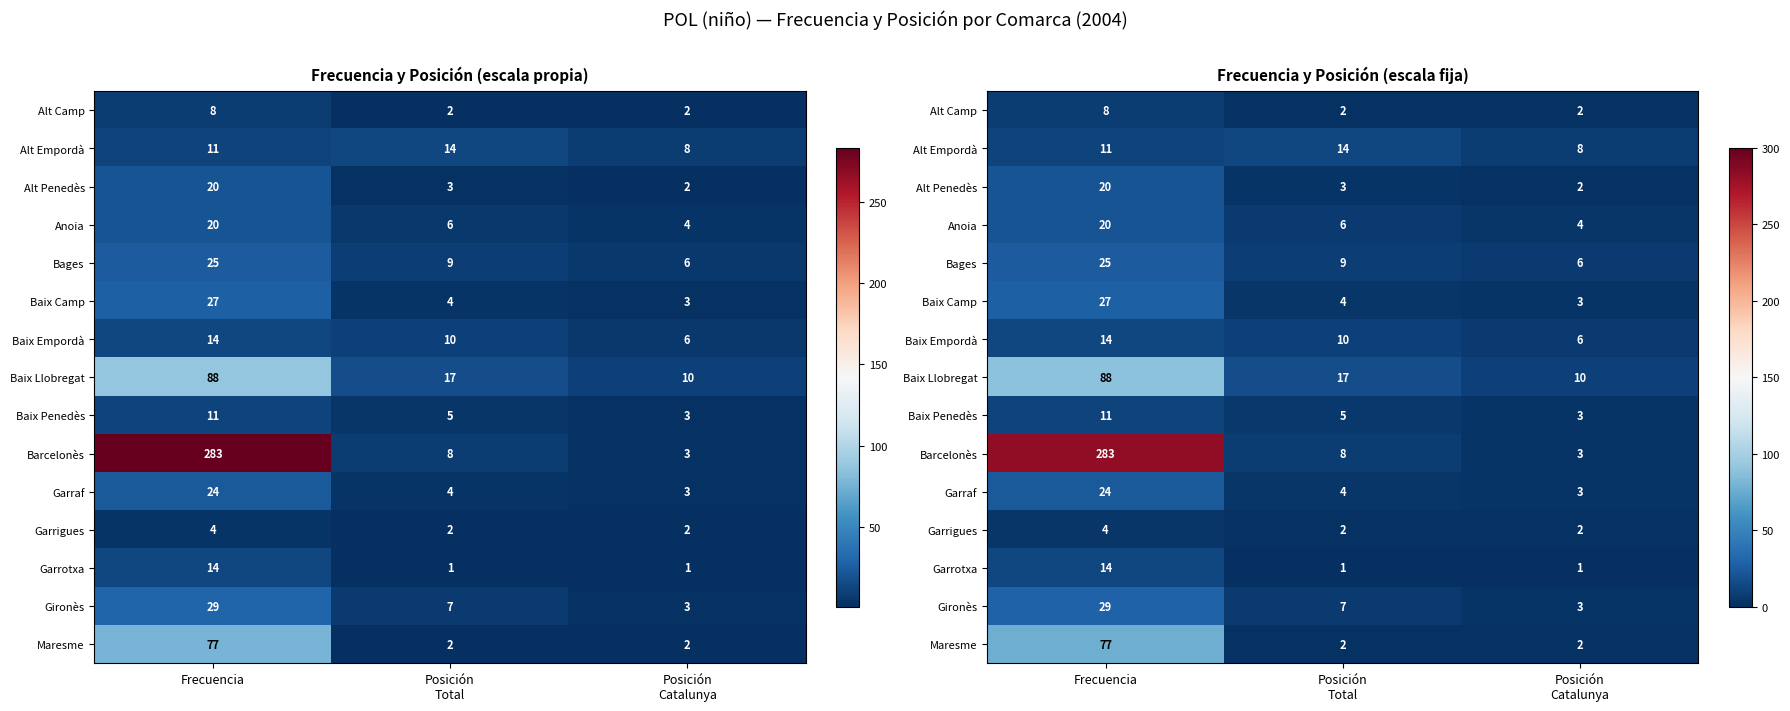

Where is Alt Penedès nearest to the value 11?

Posición Total